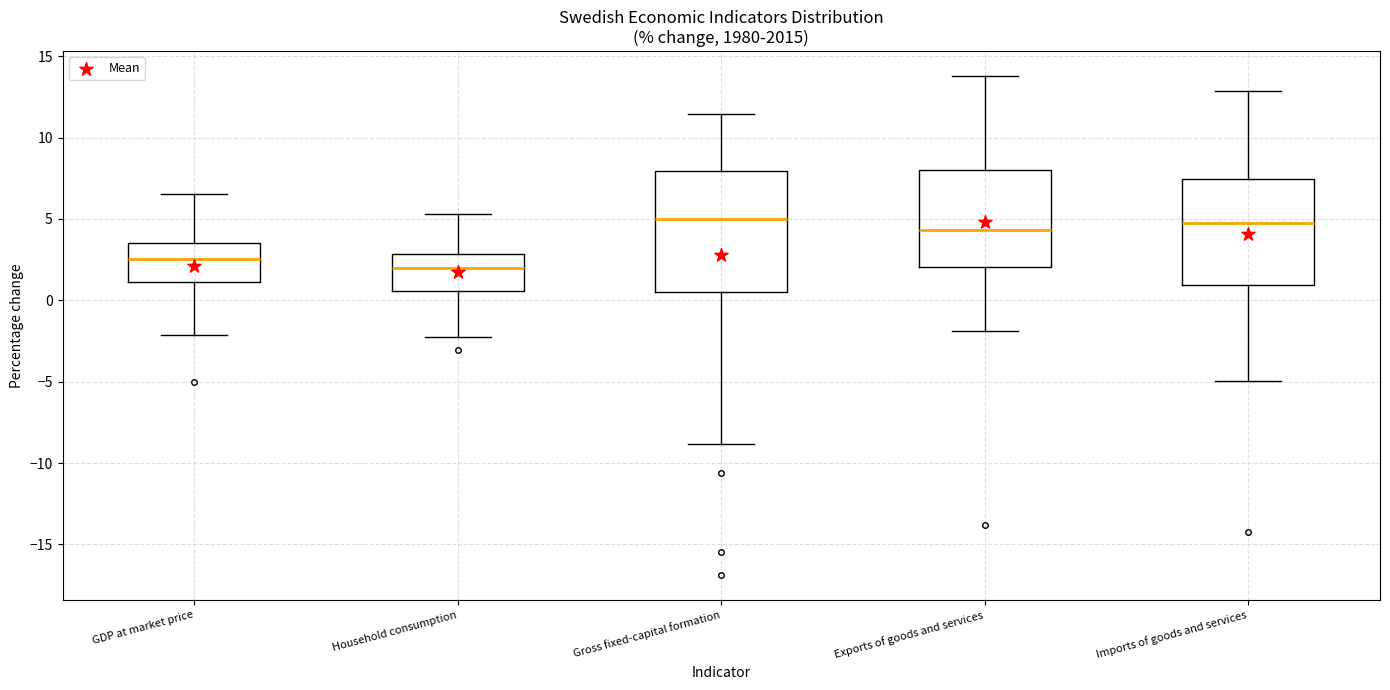

Which box is the tallest, from its lower edge to its upper edge?

Gross fixed-capital formation